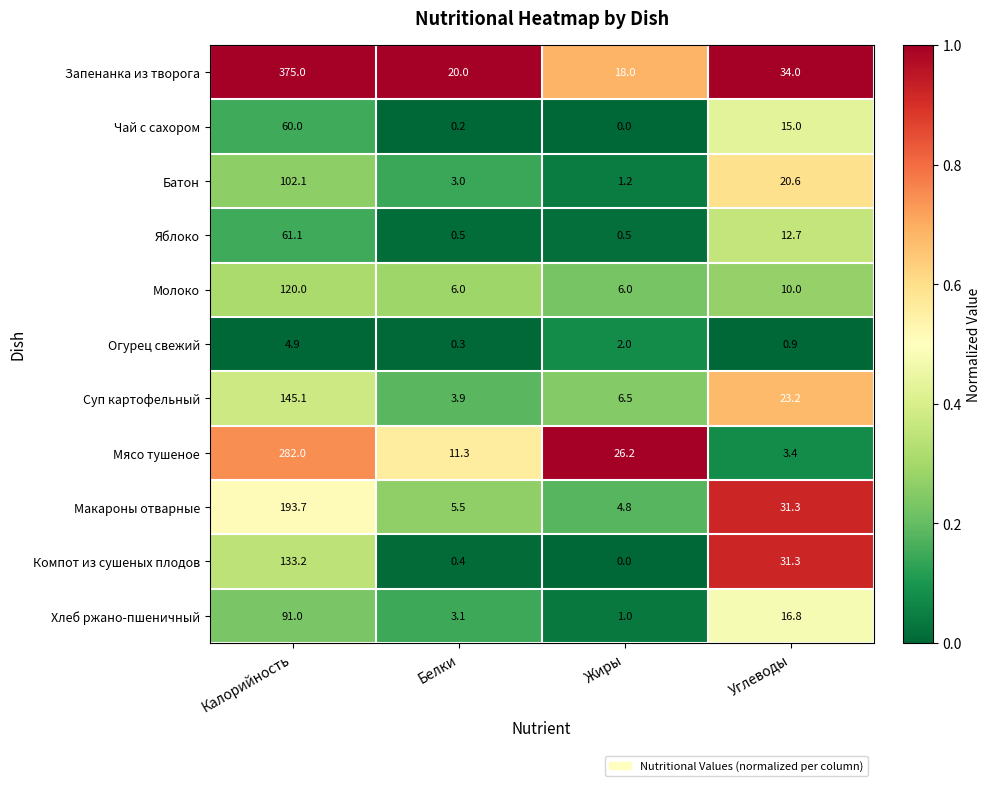

How many data points in Яблоко are less than 12?

2